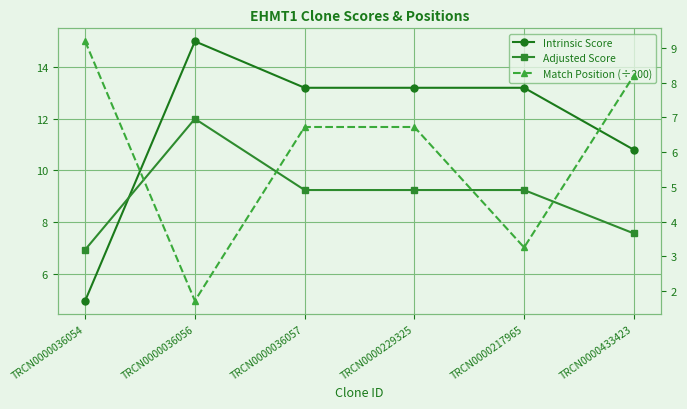

Is it true that Intrinsic Score equals 5.0 at TRCN0000036054?

True